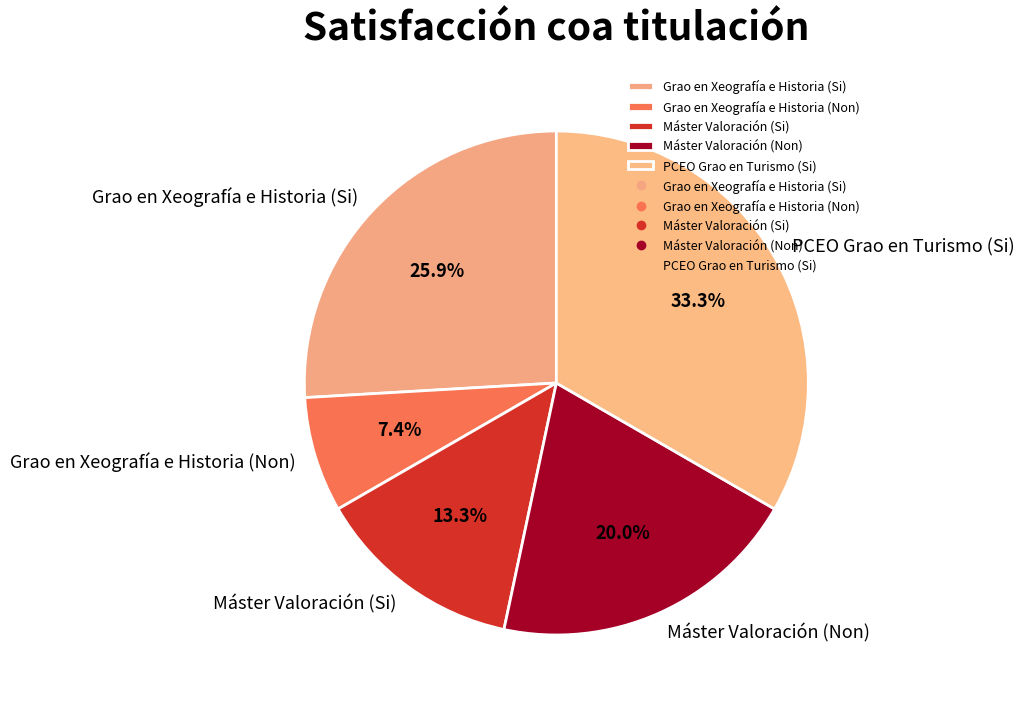

Combined, do Grao en Xeografía e Historia (Non) and Máster Valoración (Non) account for over 50%?

No